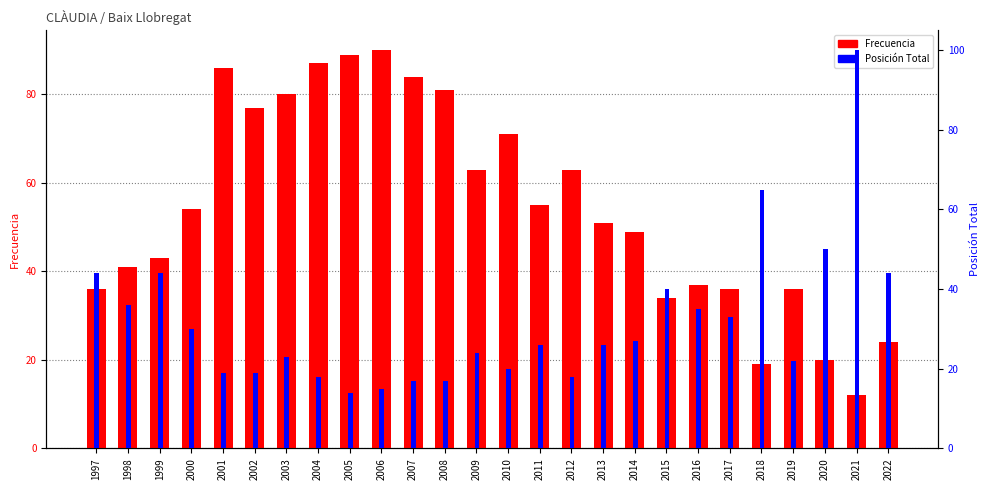

Which series has the largest total across all categories?

Frecuencia